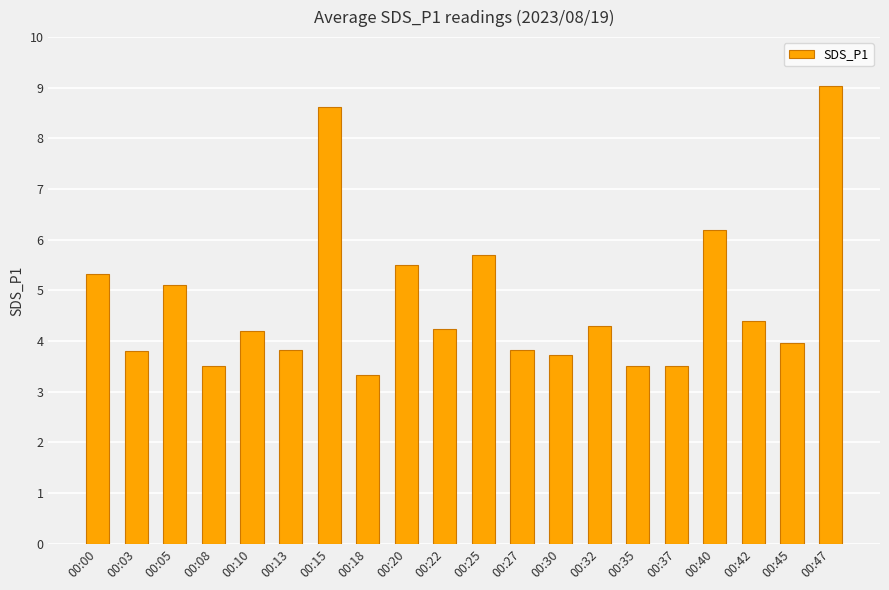

Reading left to right, list all the values displayed in this chart.

5.3	3.8	5.1	3.5	4.2	3.8	8.6	3.3	5.5	4.2	5.7	3.8	3.7	4.3	3.5	3.5	6.2	4.4	4.0	9.0